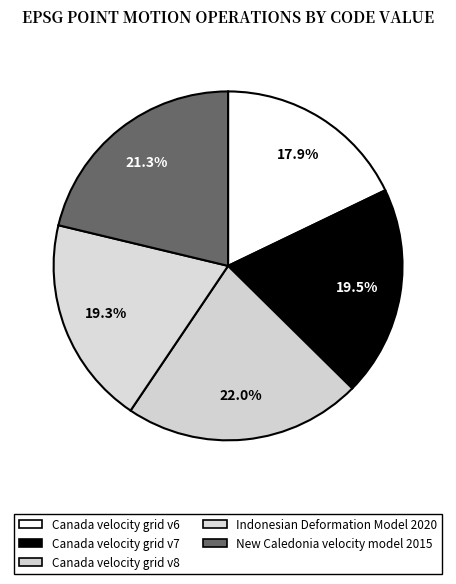

Is the sum of Canada velocity grid v6 and New Caledonia velocity model 2015 greater than half?

No